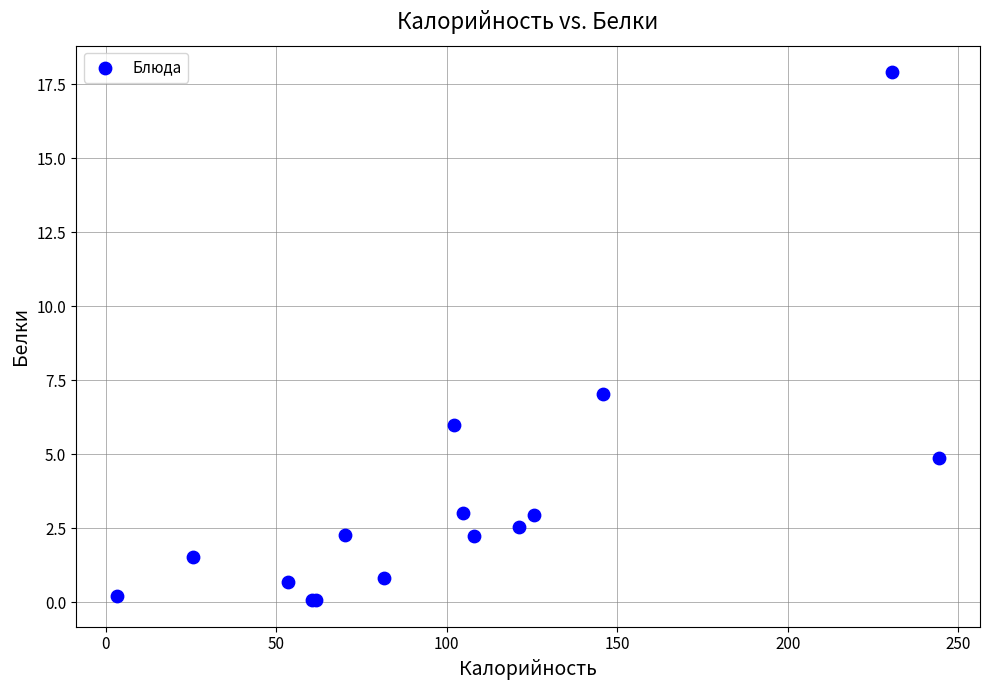

What Y value in the scatter plot is closest to 8?

7.0